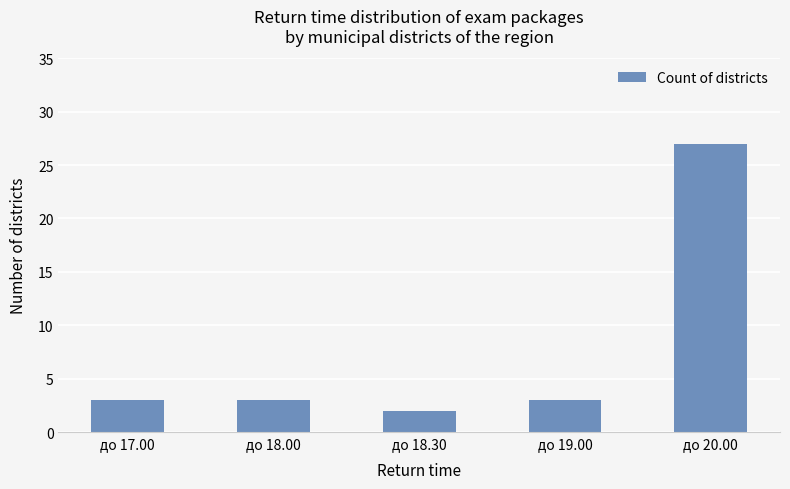

What is the label of the 2nd bar from the left?

до 18.00